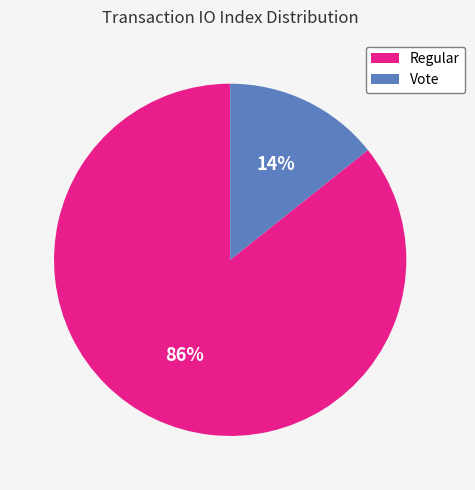

Which category has the biggest portion of the pie?

Regular